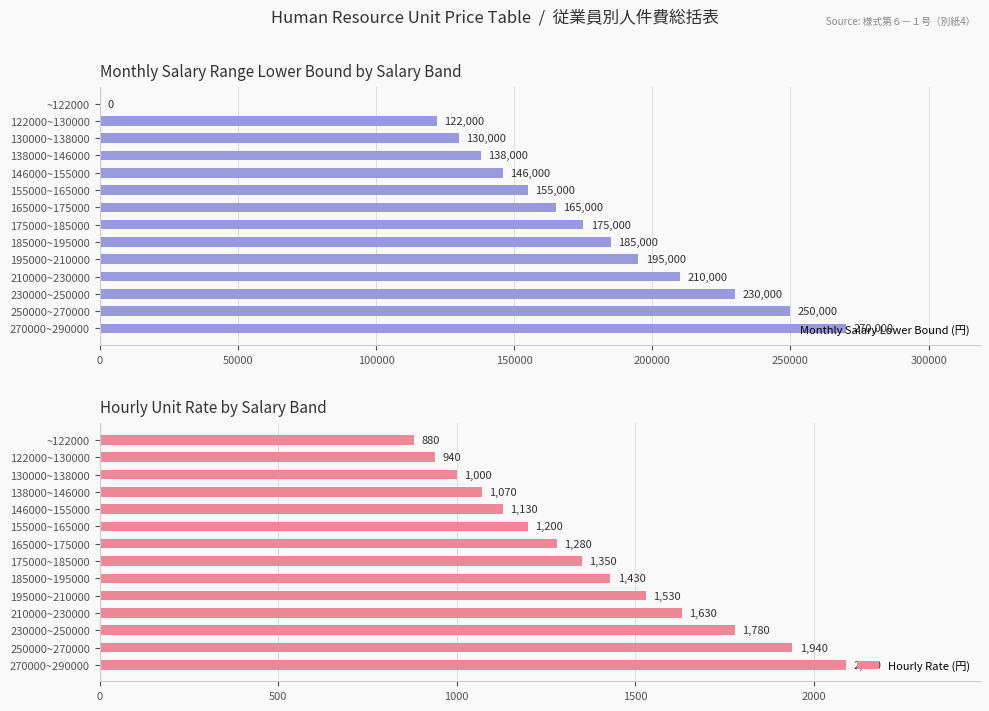

What is the average value of the Monthly Salary Lower Bound (円) series?

169357